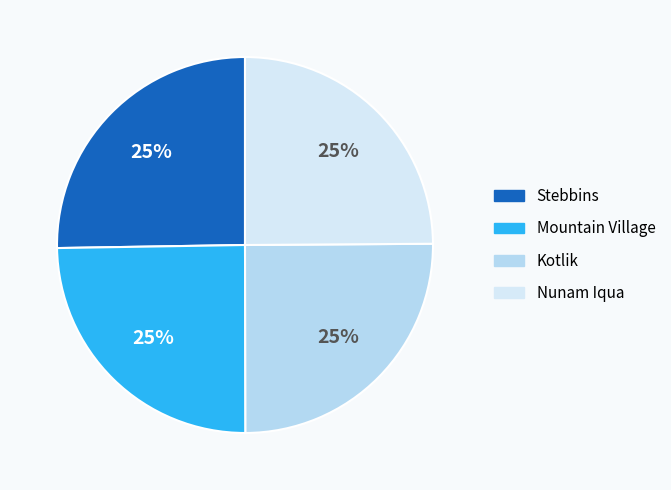

Is there any slice that represents more than half of the pie?

No